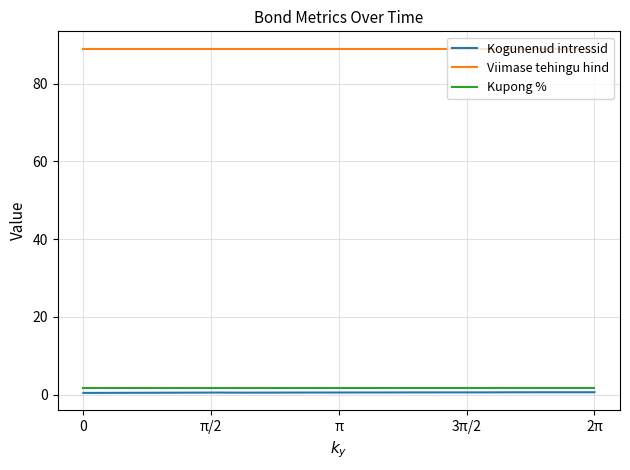

True or false: Viimase tehingu hind and Kupong % cross at least once.

False